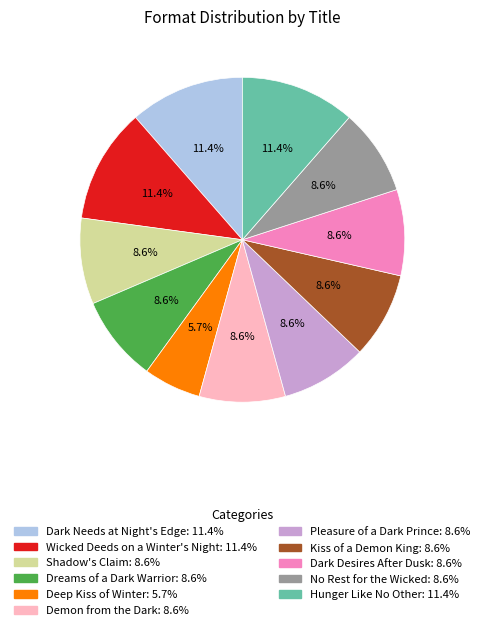

Is it true that Hunger Like No Other is 11% of the pie?

True